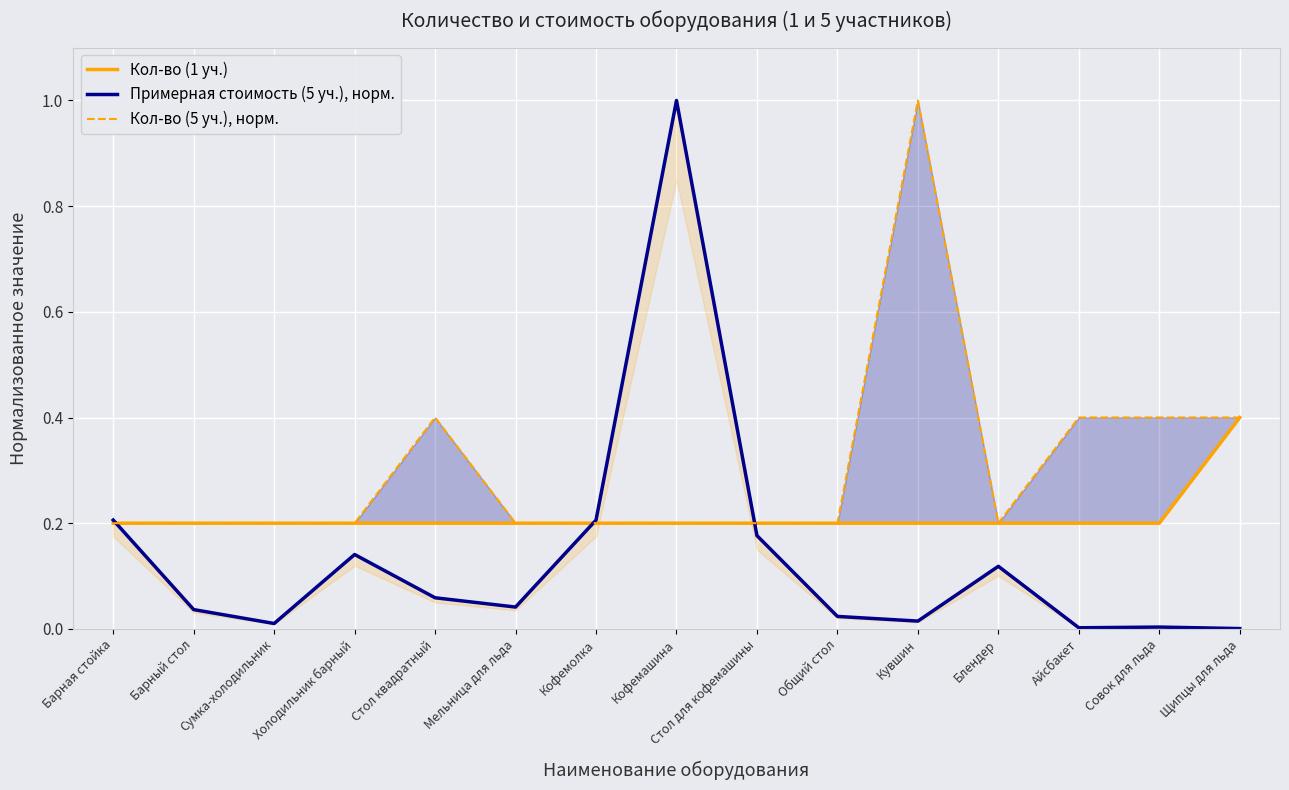

At which category does the chart reach its peak across all series?

Кофемашина